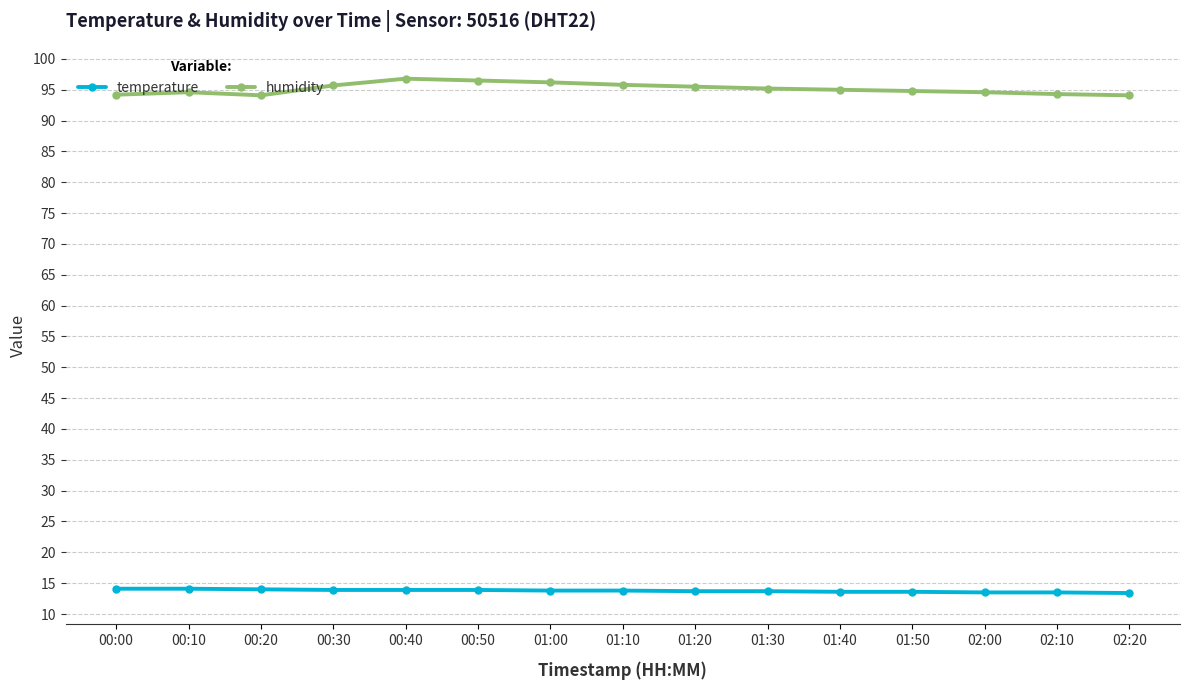

What are all the series names shown in the legend?

temperature, humidity